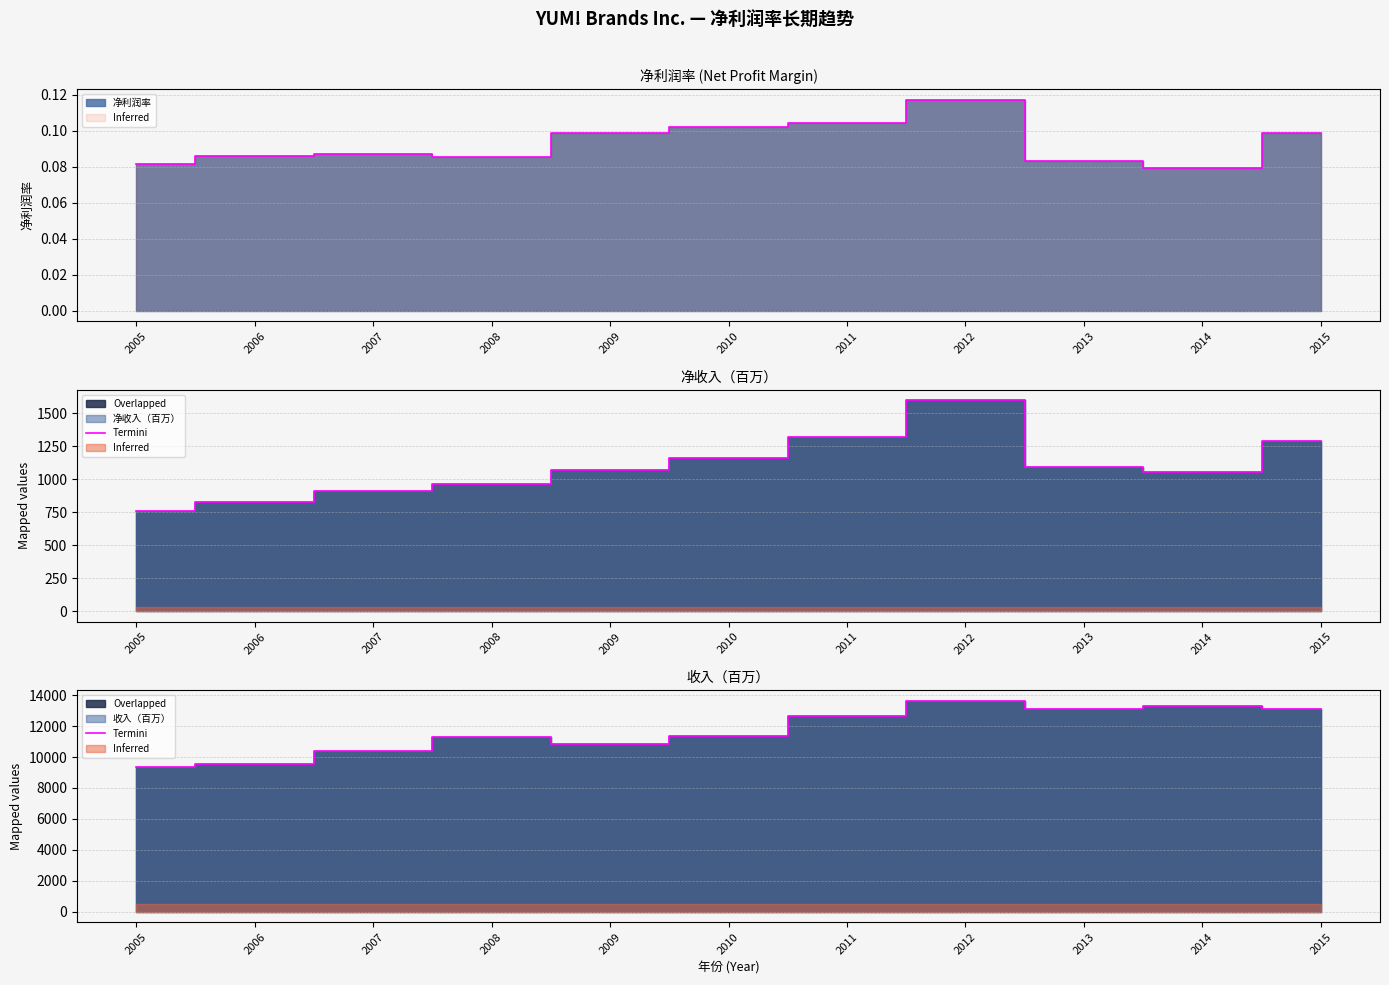

Does the chart have visible grid lines?

Yes